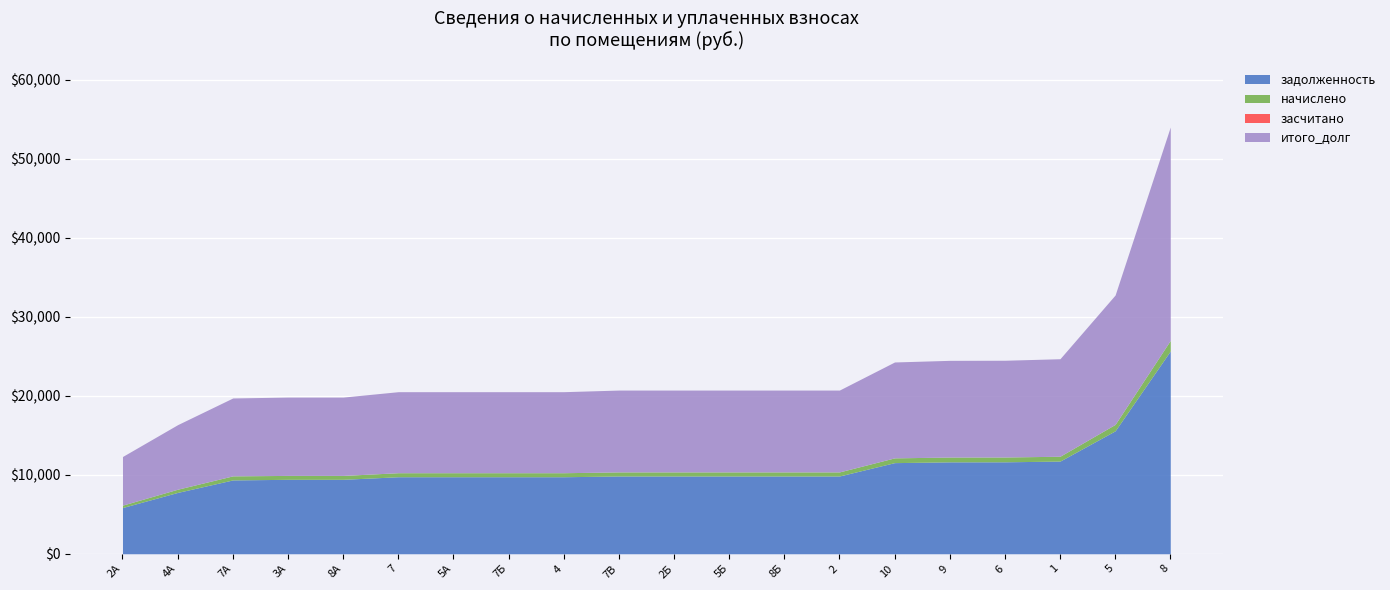

What are all the series names shown in the legend?

задолженность, начислено, засчитано, итого_долг